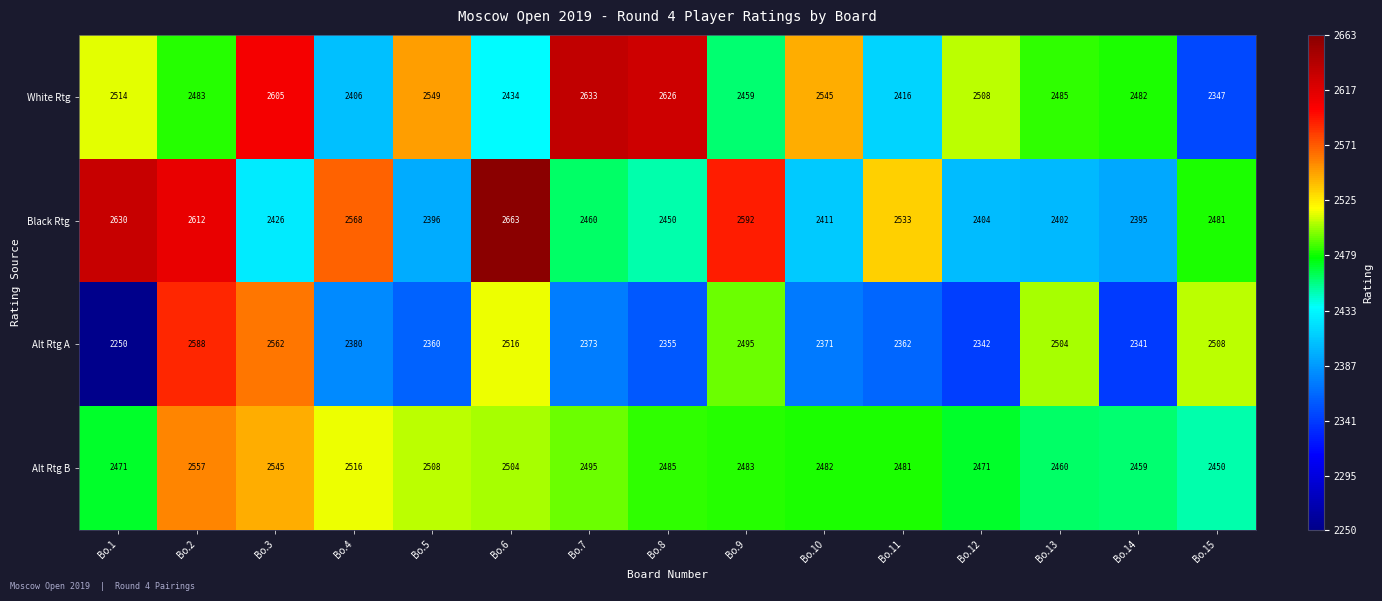

Rank the series at Bo.1 from highest to lowest value.

Black Rtg, White Rtg, Alt Rtg B, Alt Rtg A